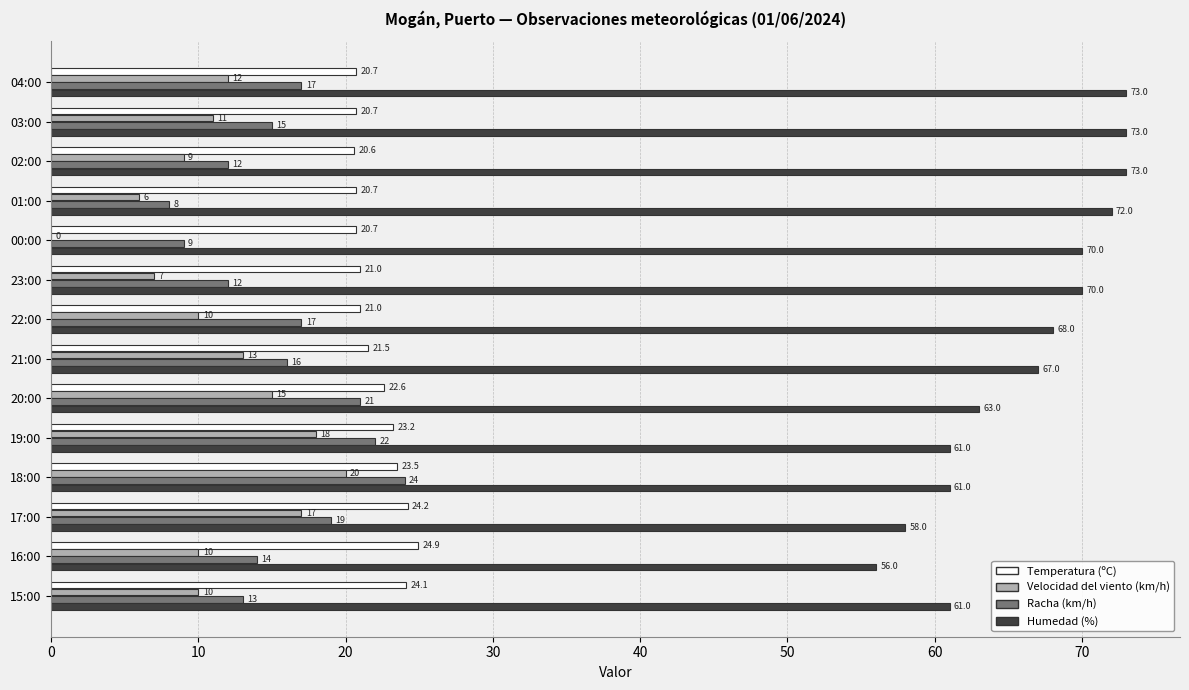

How many categories are shown in the chart?

14